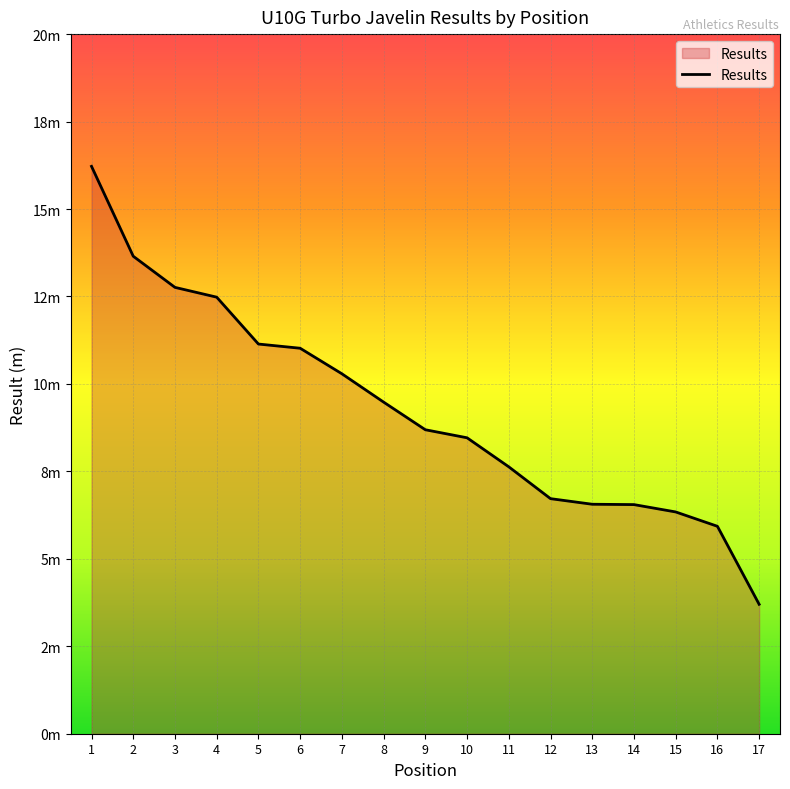

Does the chart display data point markers on the line(s)?

No